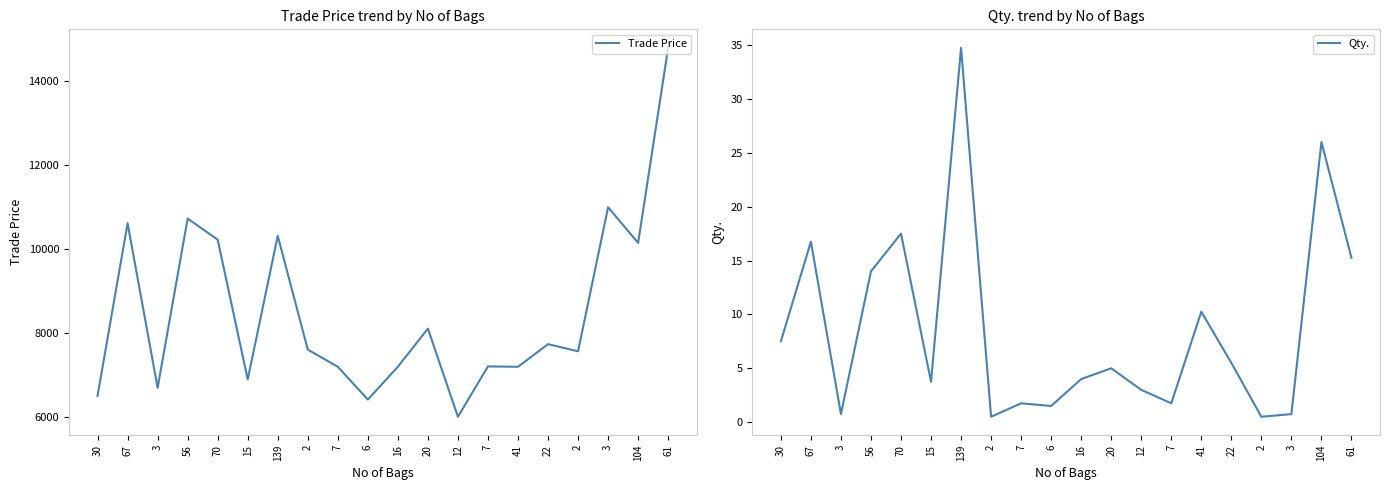

What are all the series names shown in the legend?

Trade Price, Qty.